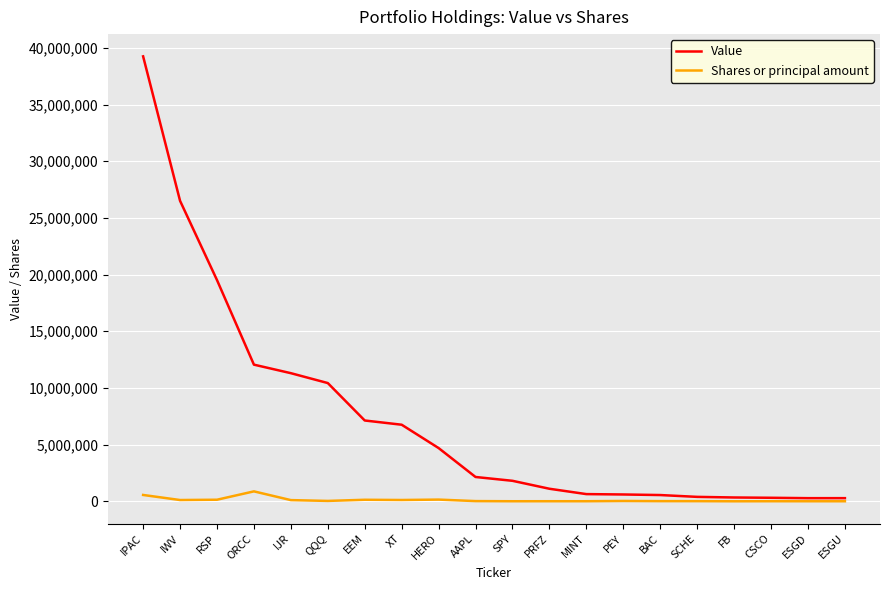

Is it true that Value equals 2144000 at AAPL?

True